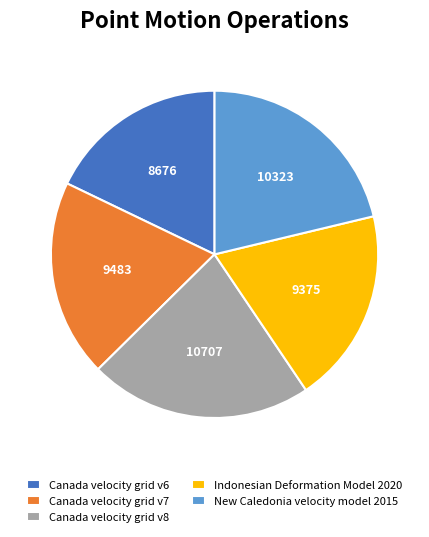

Which slice is the largest?

Canada velocity grid v8